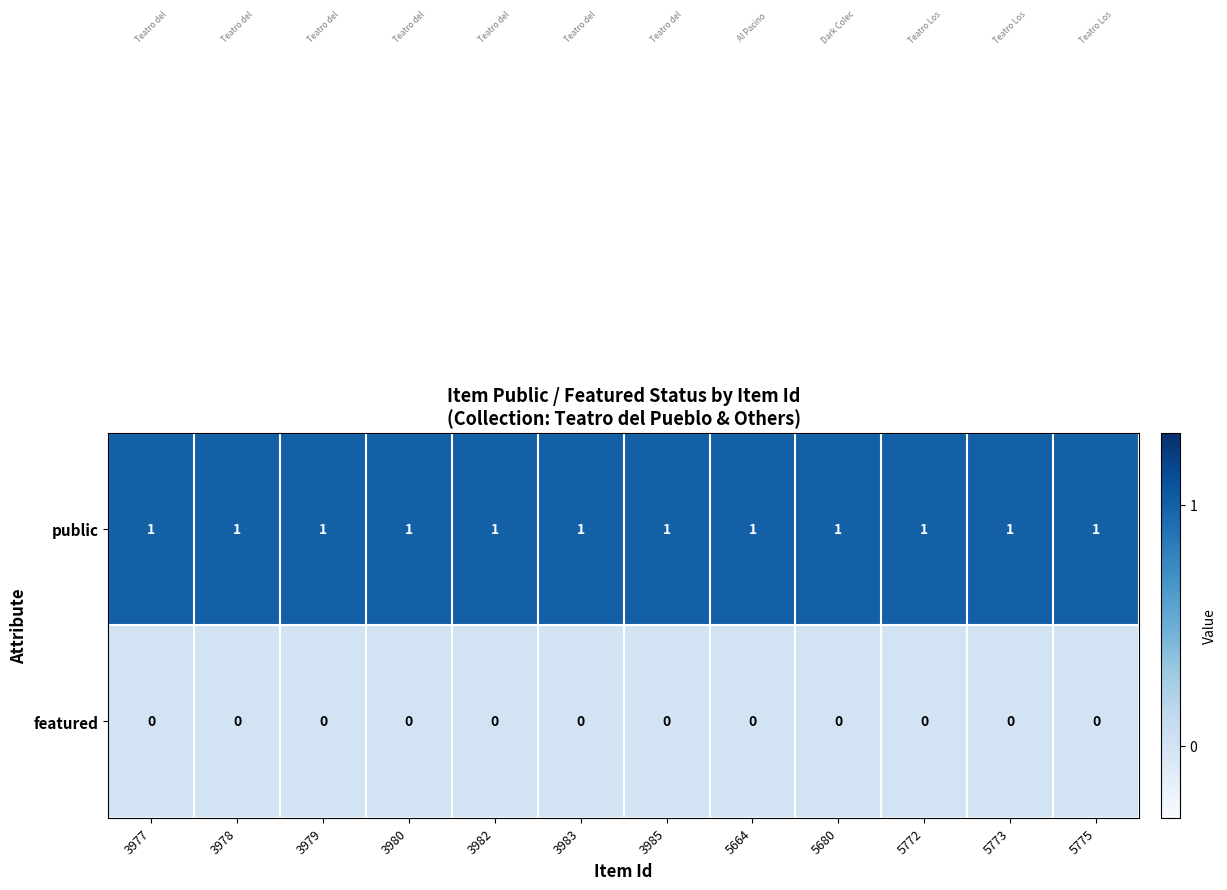

List the series in order of their peak value, highest first.

public, featured